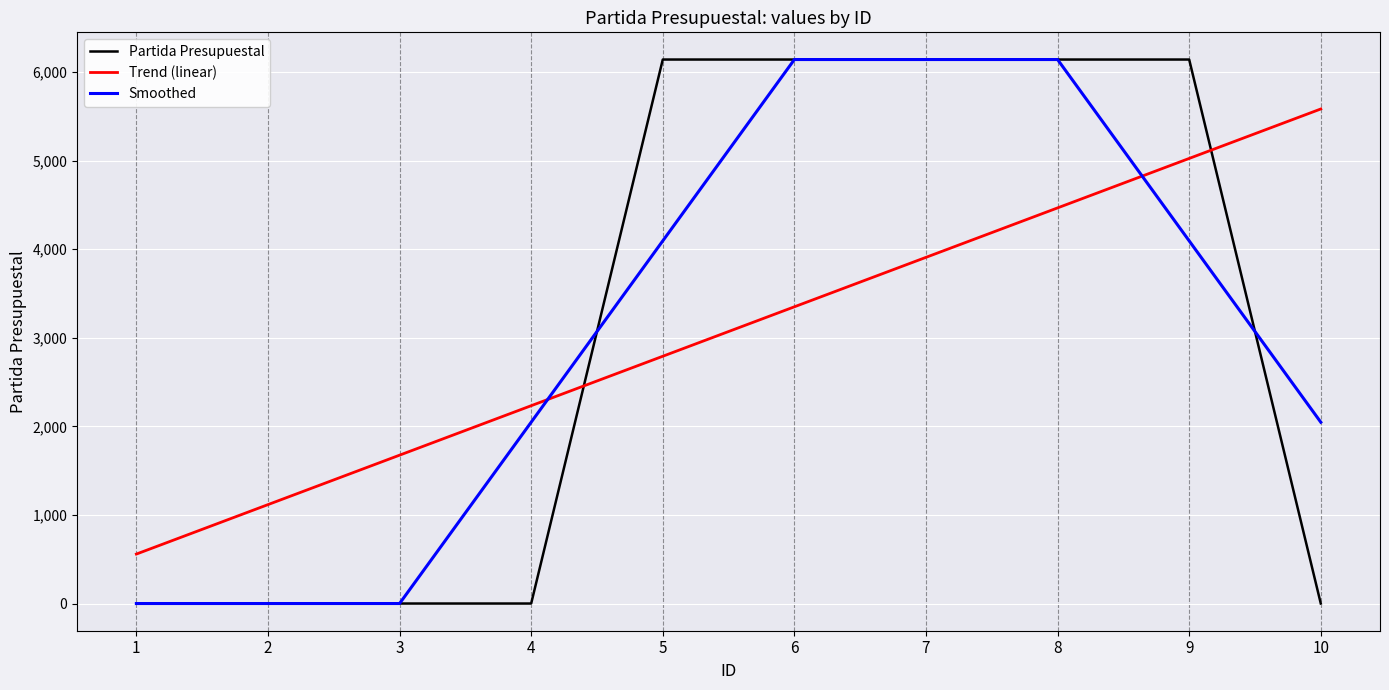

What is the spread (max minus min) of values at 1?

558.3